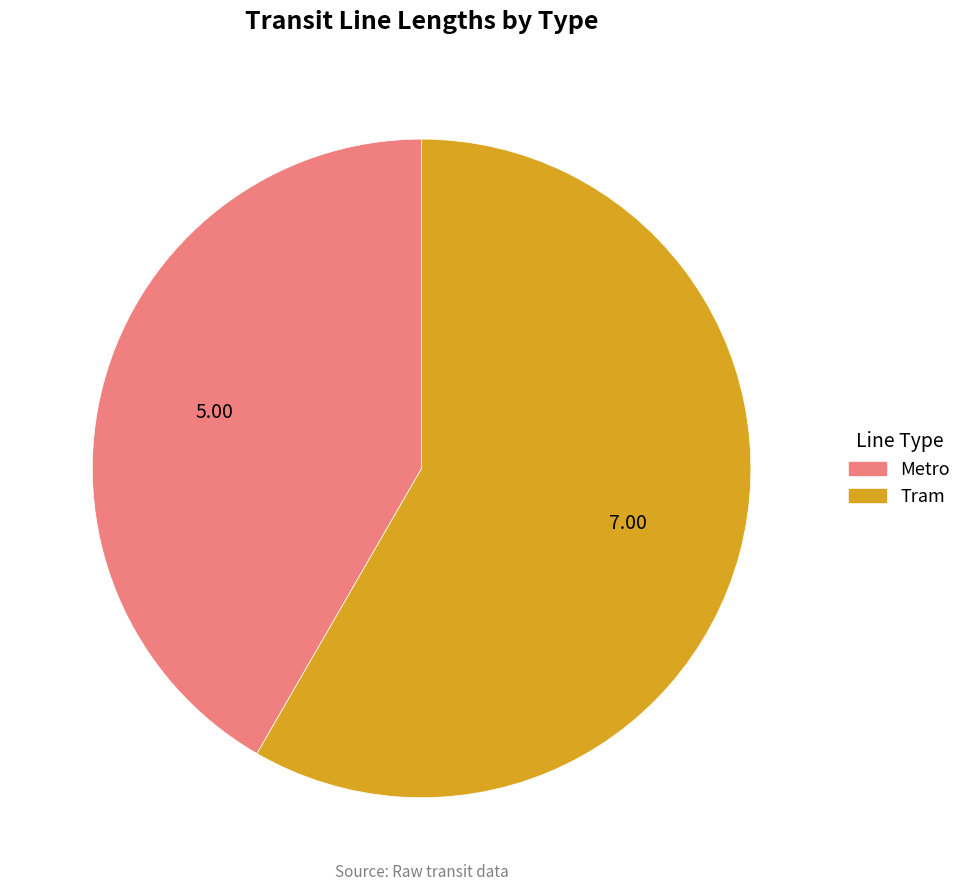

True or false: Metro accounts for 42% of the total.

True